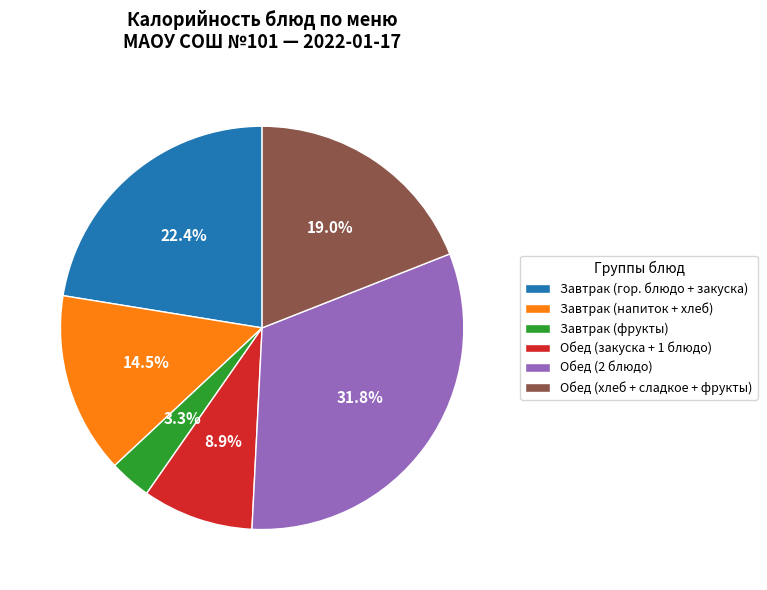

How many slices are in this pie chart?

6